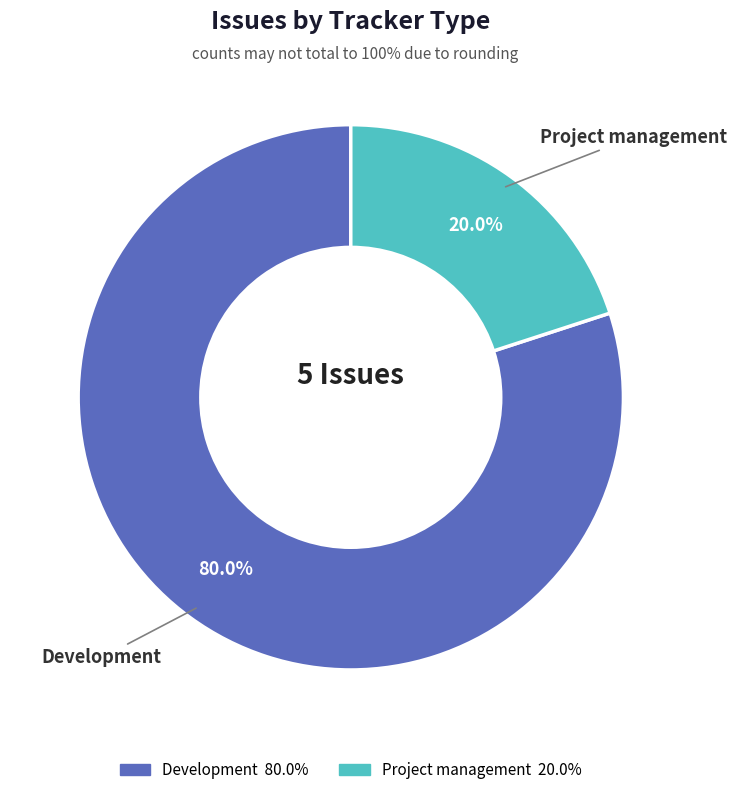

Is there a majority slice in this chart?

Yes